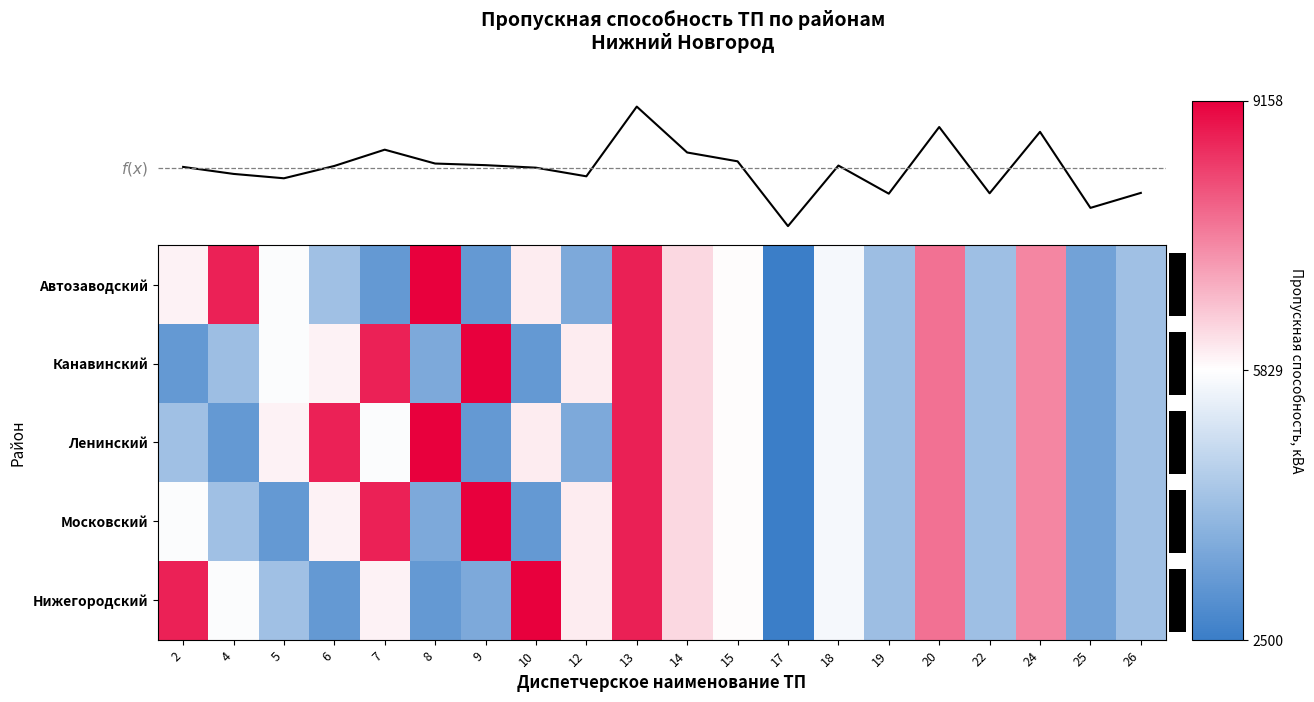

What is the sum of the Ленинский values at 13 and 14?

15060.0